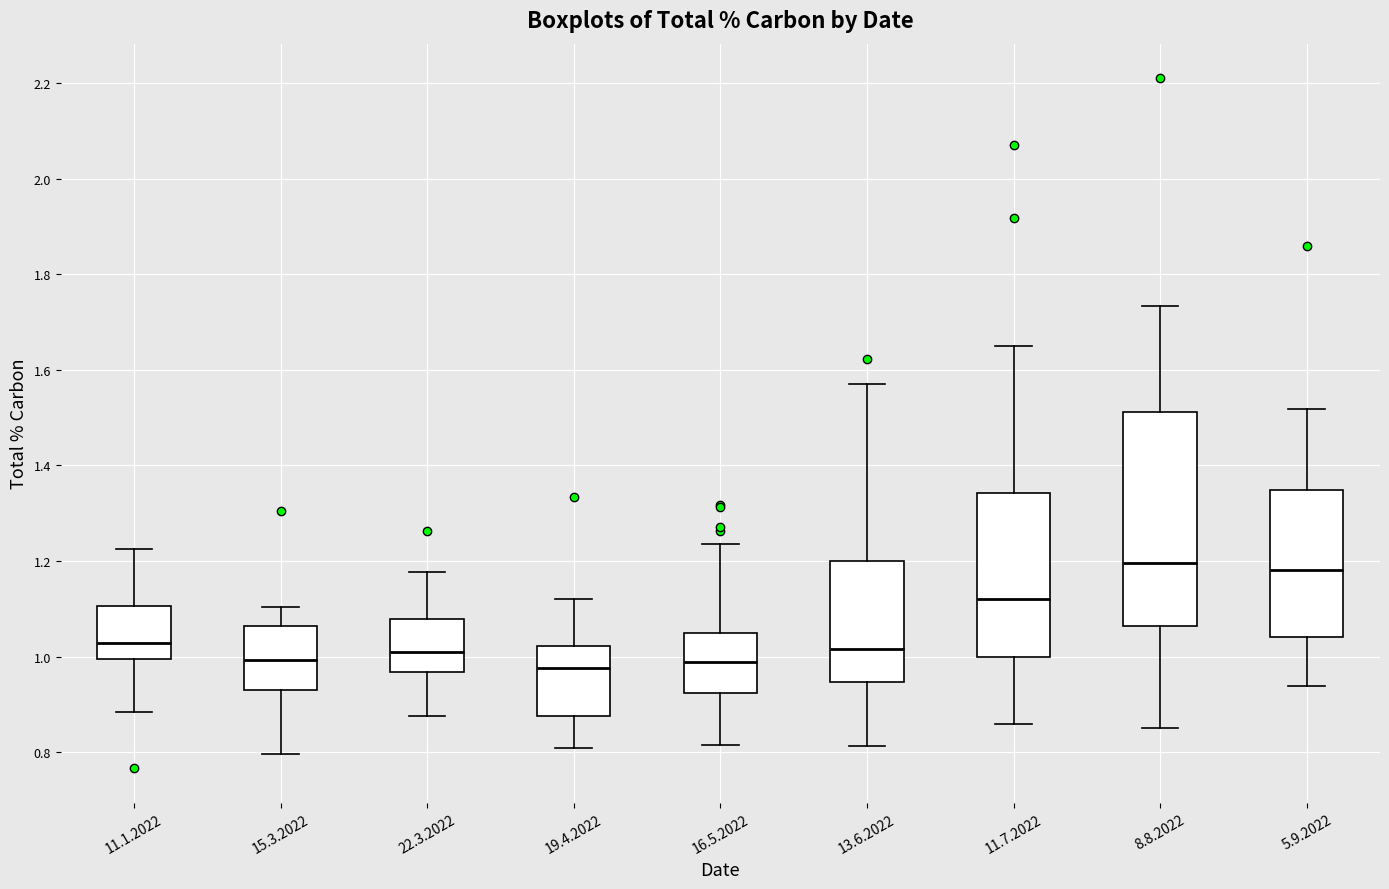

Reading left to right, read every box against the y-axis: the position of its median line, the range the box covers, and the ends of its whiskers. The values are not printed on the chart, so give them approximately, as read against the axis.

11.1.2022: median 1.02, box 1.00 to 1.10, whiskers 0.88 to 1.22
15.3.2022: median 1.00, box 0.94 to 1.06, whiskers 0.80 to 1.10
22.3.2022: median 1.00, box 0.96 to 1.08, whiskers 0.88 to 1.18
19.4.2022: median 0.98, box 0.88 to 1.02, whiskers 0.80 to 1.12
16.5.2022: median 0.98, box 0.92 to 1.04, whiskers 0.82 to 1.24
13.6.2022: median 1.02, box 0.94 to 1.20, whiskers 0.82 to 1.58
11.7.2022: median 1.12, box 1.00 to 1.34, whiskers 0.86 to 1.66
8.8.2022: median 1.20, box 1.06 to 1.52, whiskers 0.84 to 1.74
5.9.2022: median 1.18, box 1.04 to 1.34, whiskers 0.94 to 1.52